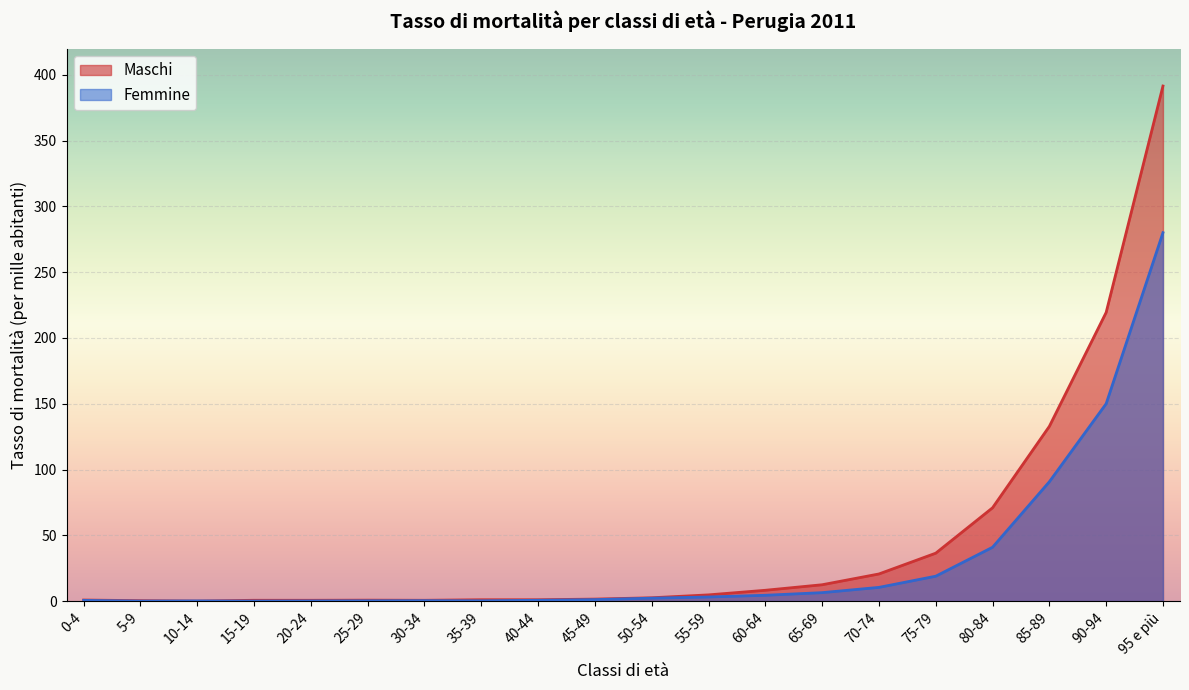

Rank the categories by Femmine value from highest to lowest.

95 e più, 90-94, 85-89, 80-84, 75-79, 70-74, 65-69, 60-64, 55-59, 50-54, 45-49, 40-44, 0-4, 30-34, 25-29, 35-39, 10-14, 20-24, 5-9, 15-19